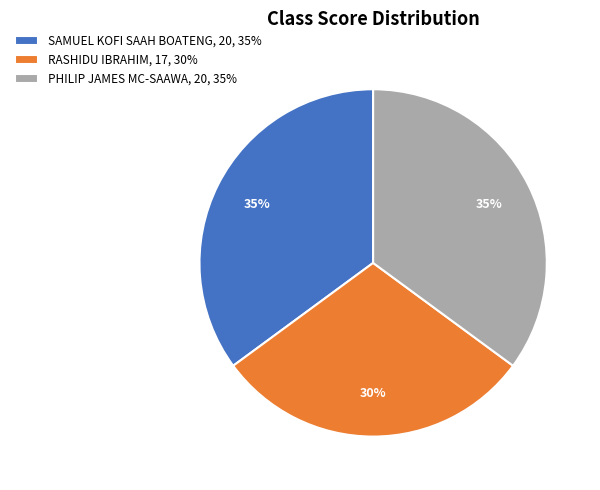

Is there a majority slice in this chart?

No